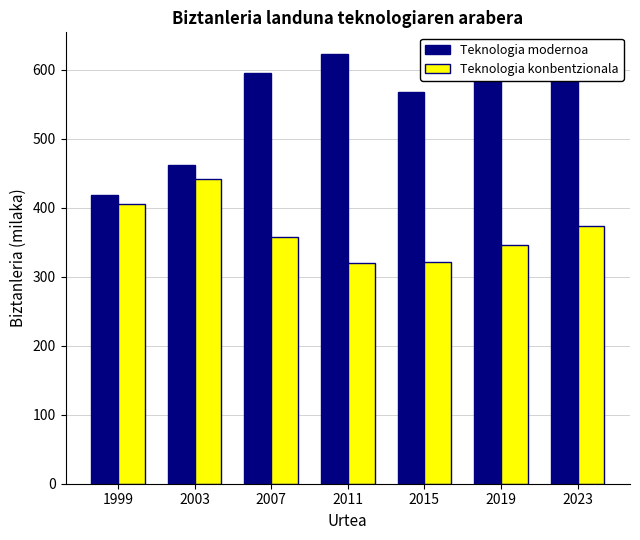

The Teknologia modernoa series shows 714.2 at 2003. True or false?

False